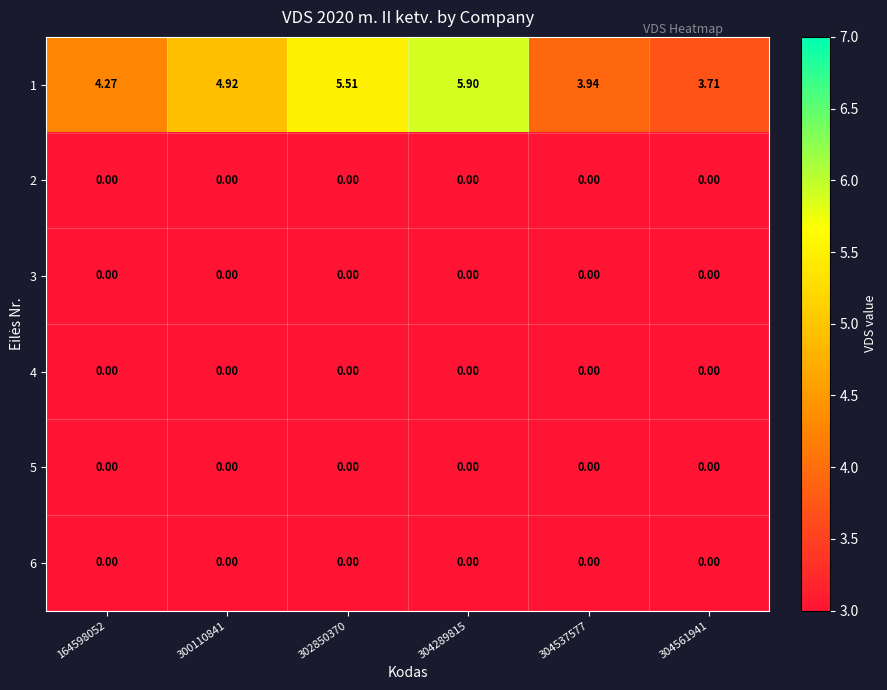

Which series has the widest spread of values?

1